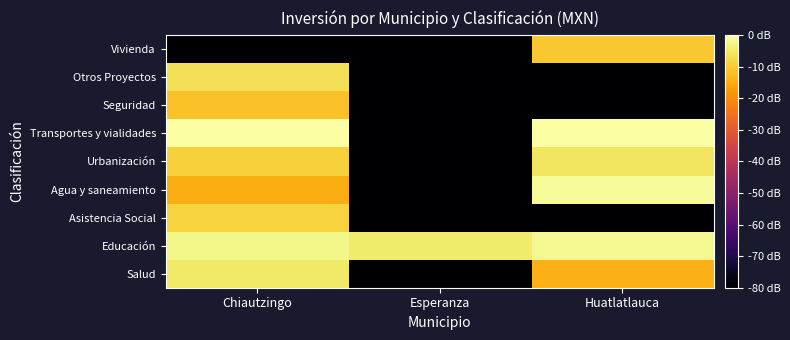

Reading left to right, extract all data points from this chart.

Salud: Chiautzingo=-0.5	Esperanza=-8.0	Huatlatlauca=-1.4
Educación: Chiautzingo=-0.2	Esperanza=-0.5	Huatlatlauca=-0.2
Asistencia Social: Chiautzingo=-0.9	Esperanza=-8.0	Huatlatlauca=-8.0
Agua y saneamiento: Chiautzingo=-1.4	Esperanza=-8.0	Huatlatlauca=-0.1
Urbanización: Chiautzingo=-0.9	Esperanza=-8.0	Huatlatlauca=-0.6
Transportes y vialidades: Chiautzingo=0.0	Esperanza=-8.0	Huatlatlauca=-0.0
Seguridad: Chiautzingo=-1.1	Esperanza=-8.0	Huatlatlauca=-8.0
Otros Proyectos: Chiautzingo=-0.6	Esperanza=-8.0	Huatlatlauca=-8.0
Vivienda: Chiautzingo=-8.0	Esperanza=-8.0	Huatlatlauca=-1.1